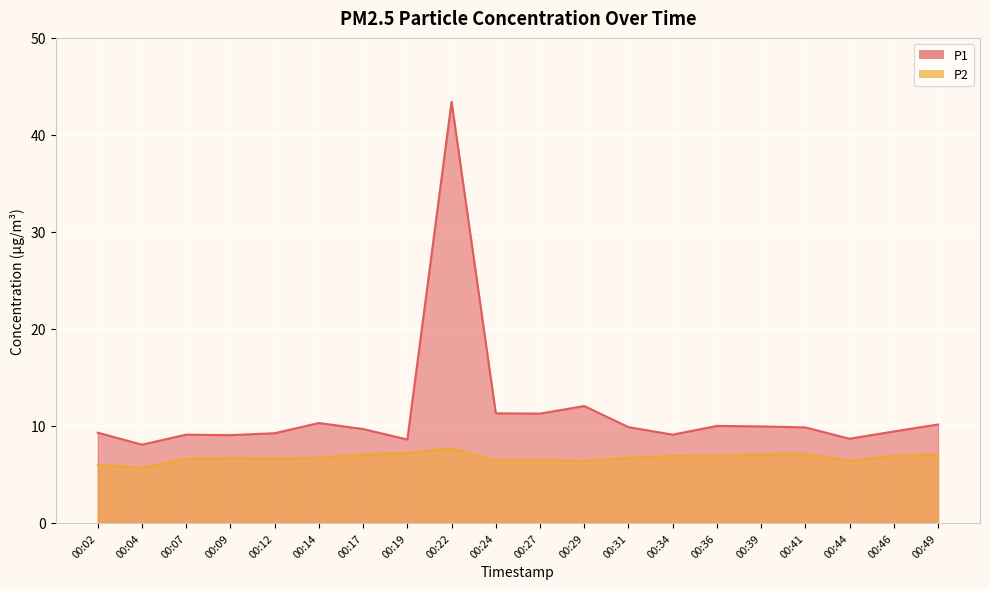

In P1, how many points are lower than both neighbors (excluding endpoints)?

6